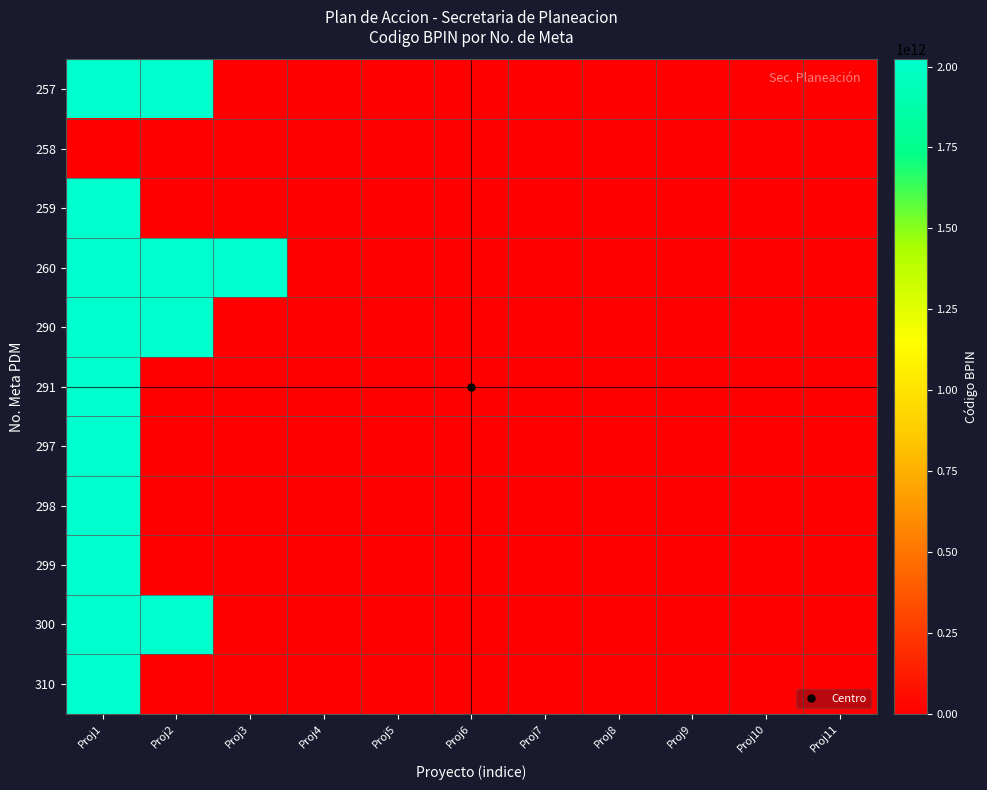

At which category is the sum across all series the highest?

Proj1